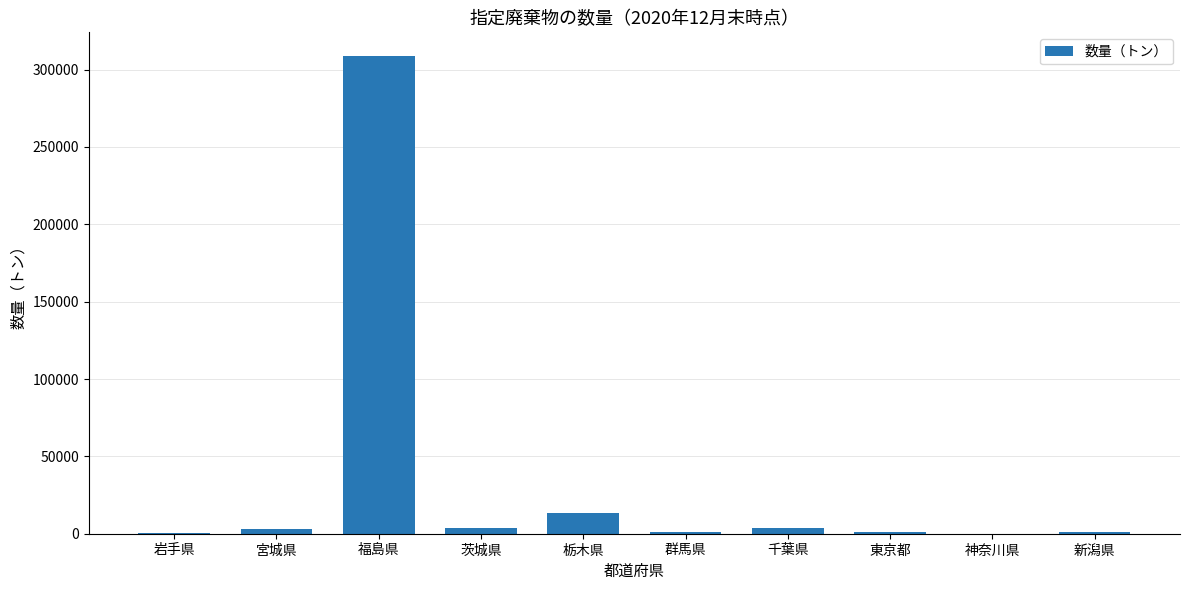

What is the sum of all values?

336208.8